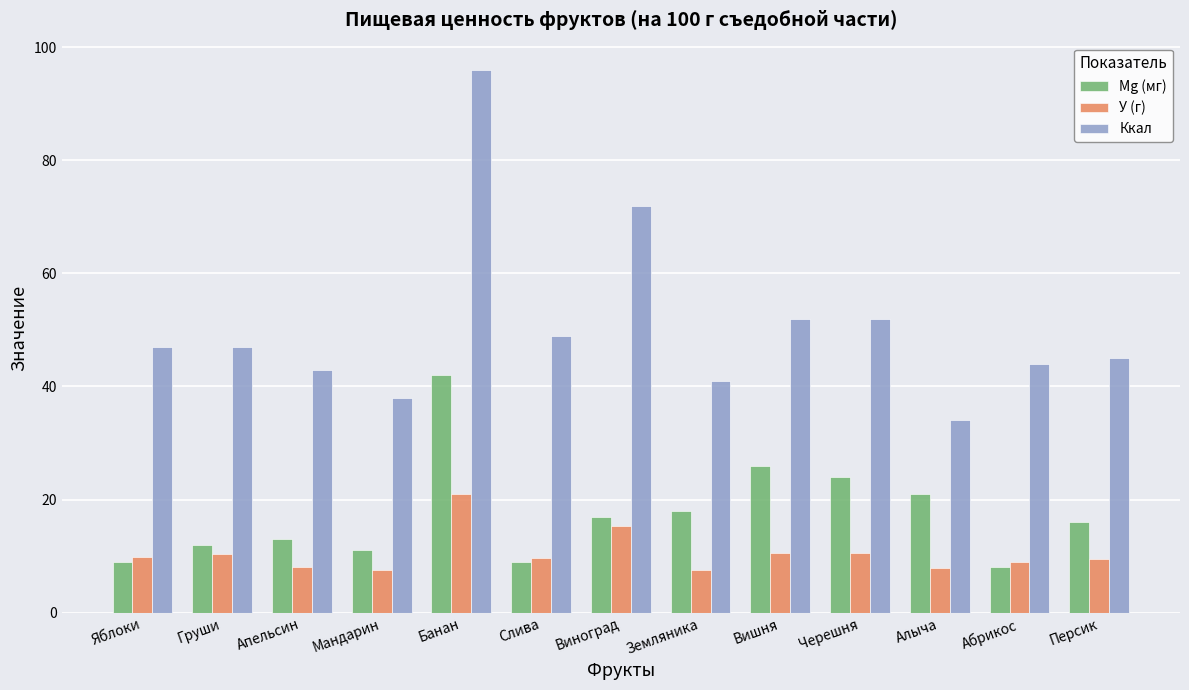

What is the difference between the highest and lowest values at Земляника?

33.5